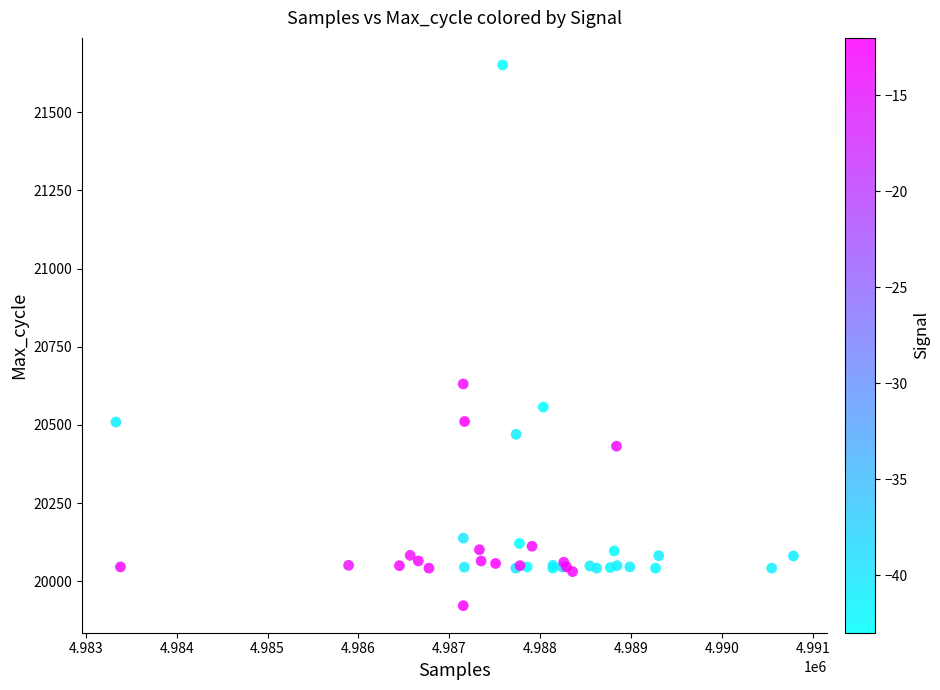

What Y value in the scatter plot is closest to 20786?

20631